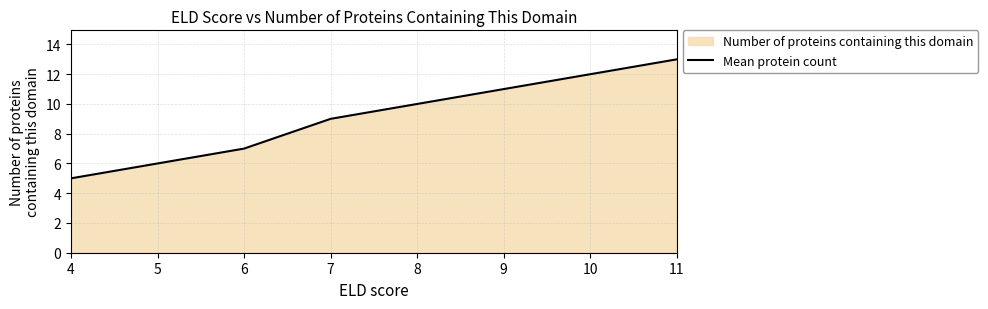

What is the approximate value at 9?

11